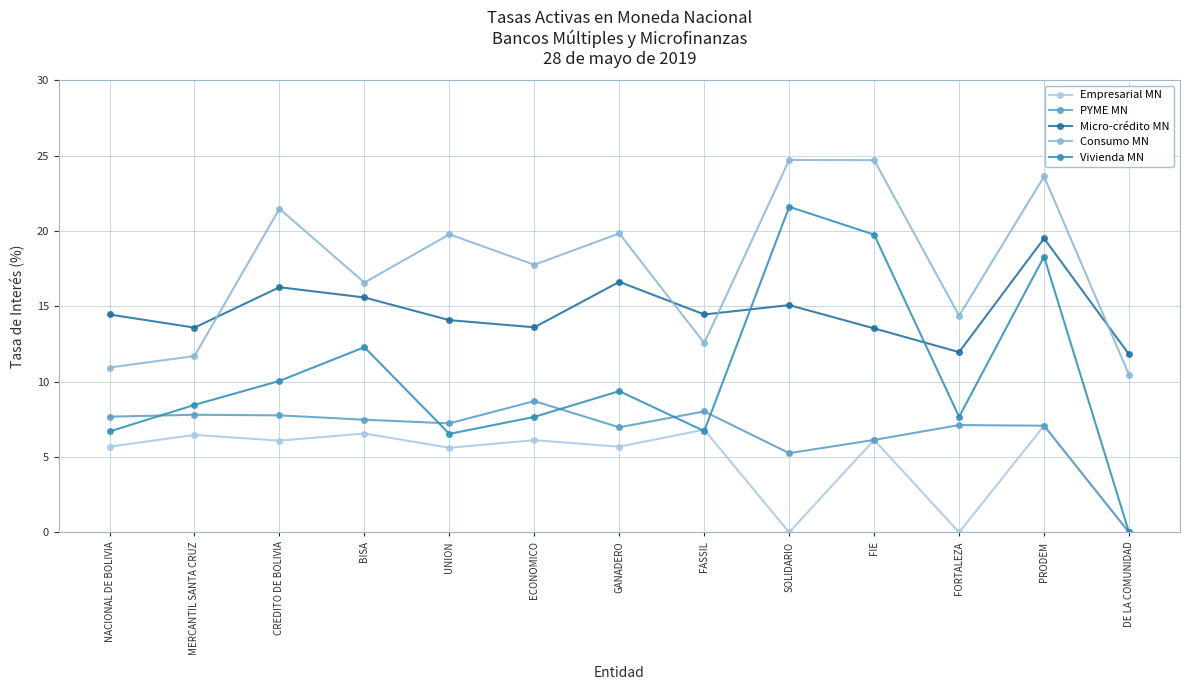

True or false: Vivienda MN and PYME MN cross at least once.

True